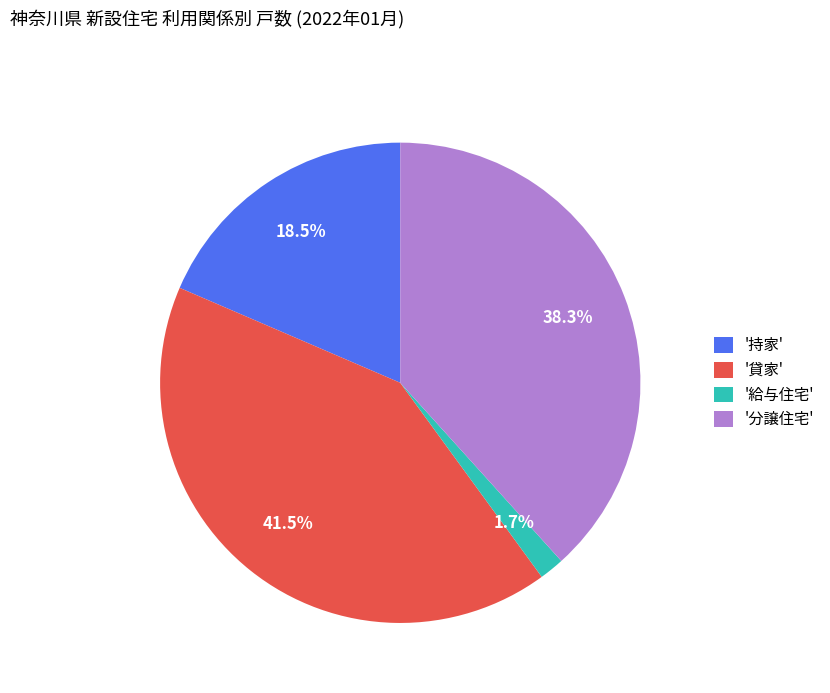

Does '給与住宅' represent more than half of the total?

No